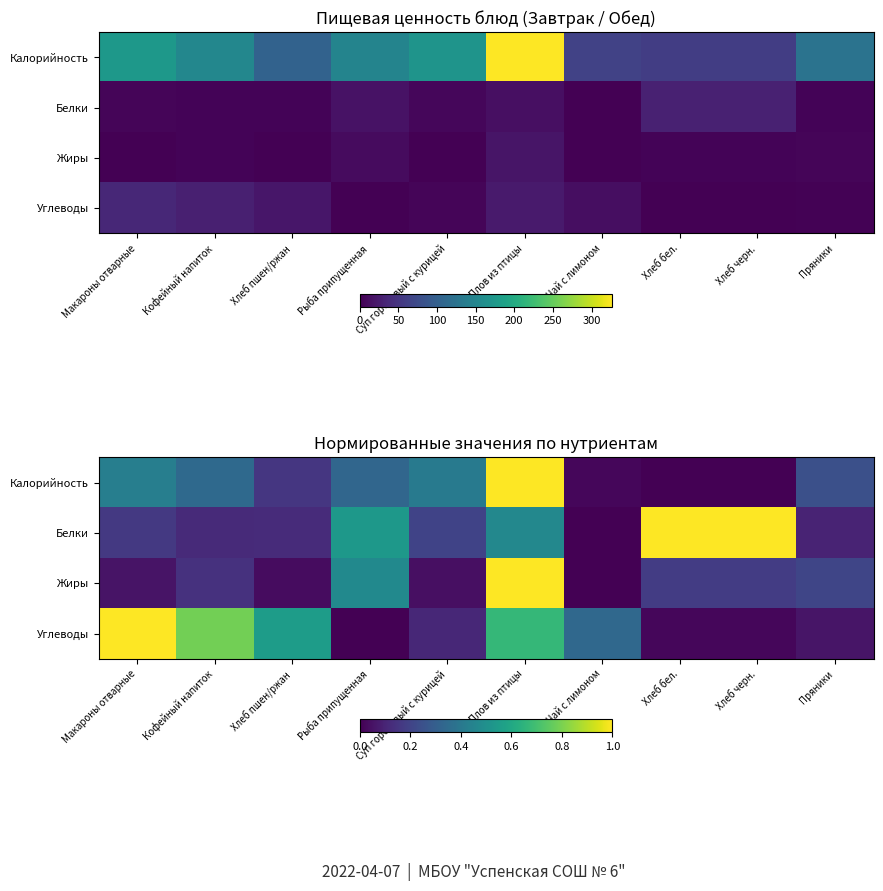

At which category is the sum across all series the highest?

Плов из птицы